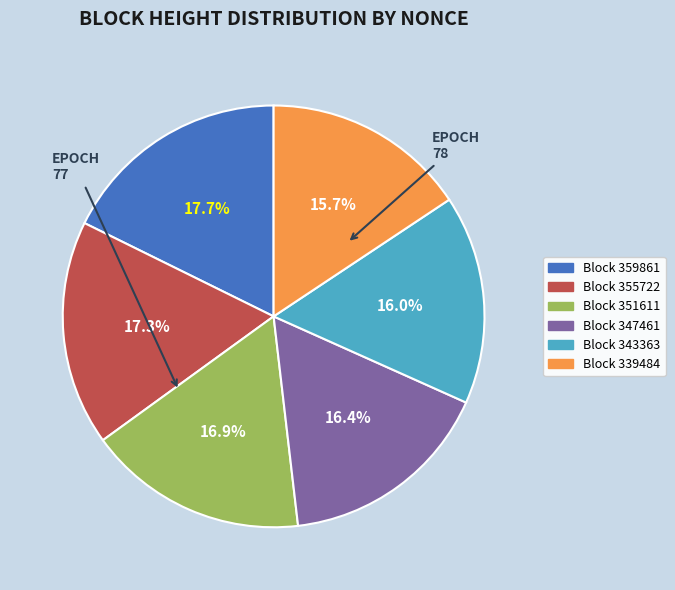

To the nearest percent, what is the average slice percentage?

17%